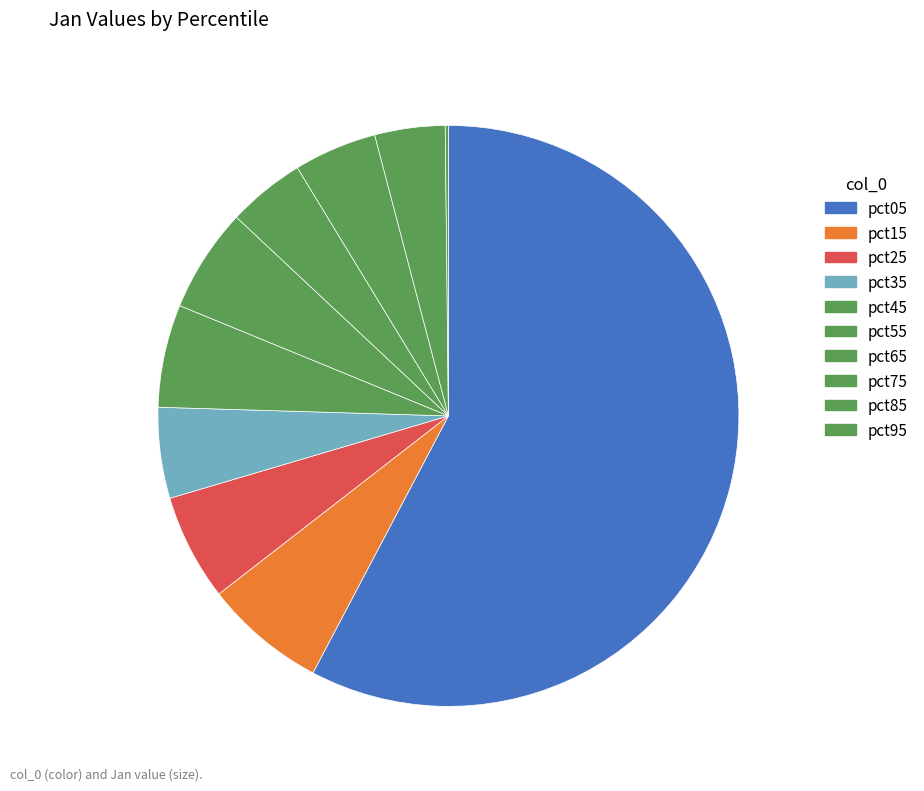

What is the smallest slice in the pie chart?

pct95